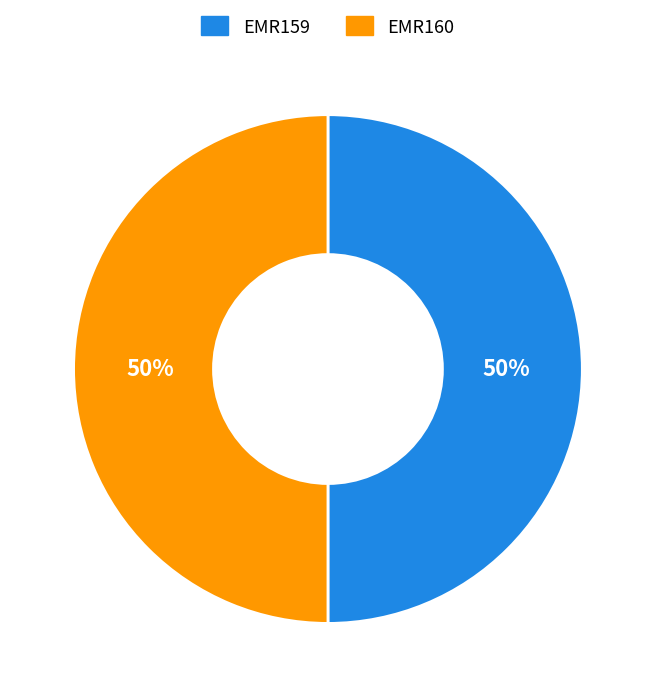

Approximately how many times larger is the value at EMR160 compared to EMR159?

1.0